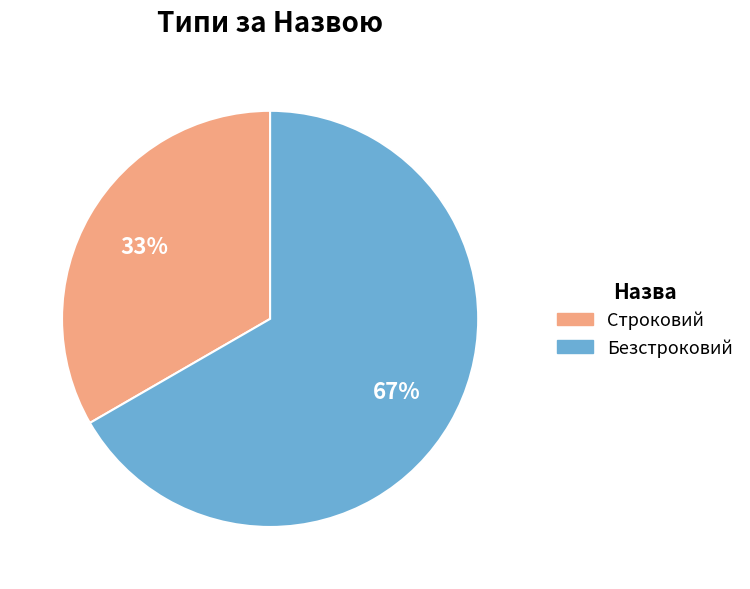

The Безстроковий slice represents 67% of the pie. True or false?

True